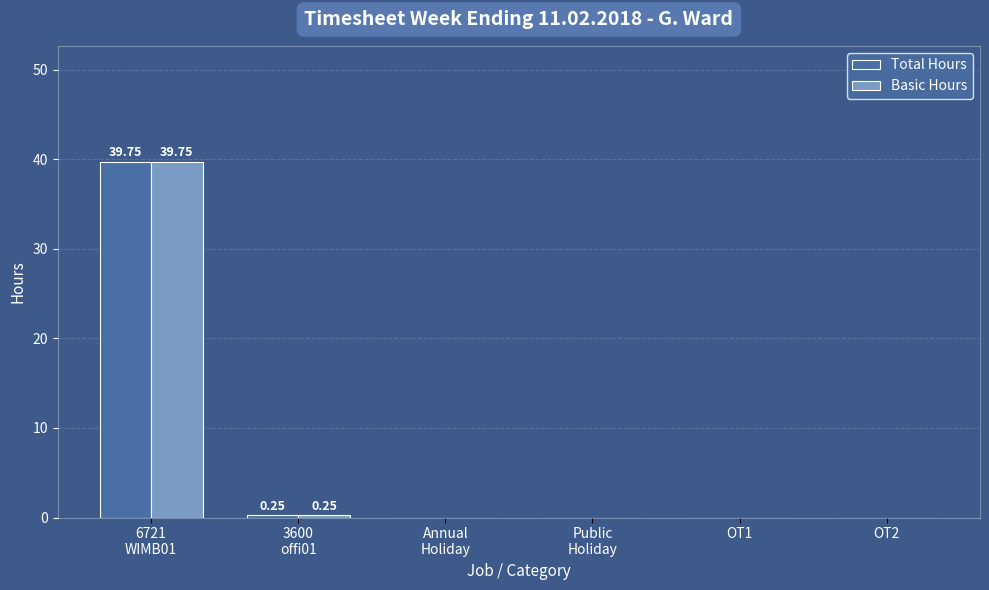

What is the sum of all Total Hours values?

40.0